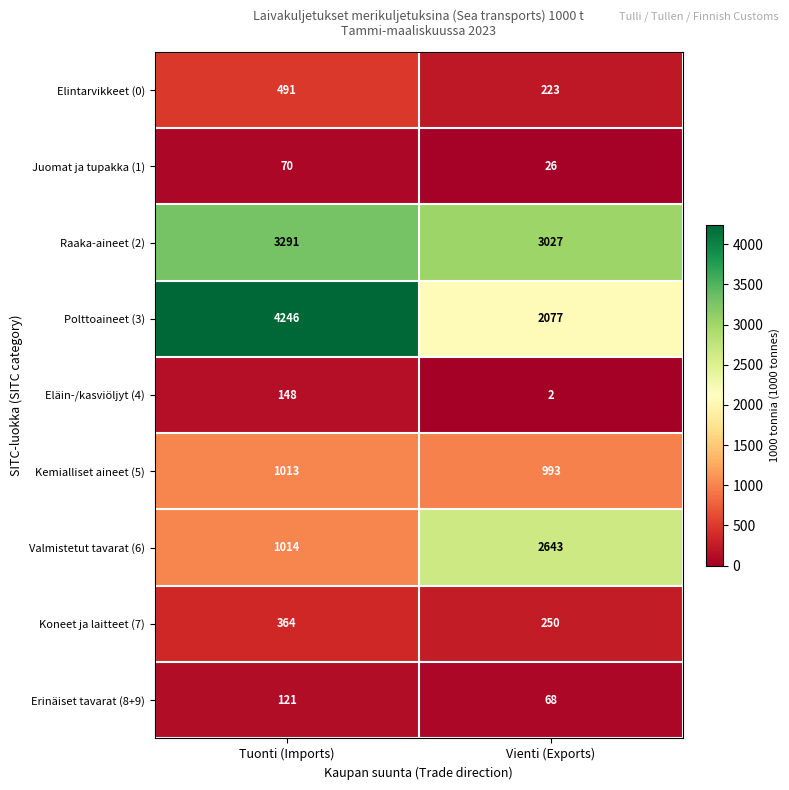

Rank the series by their maximum value, from highest to lowest.

Polttoaineet (3), Raaka-aineet (2), Valmistetut tavarat (6), Kemialliset aineet (5), Elintarvikkeet (0), Koneet ja laitteet (7), Eläin-/kasviöljyt (4), Erinäiset tavarat (8+9), Juomat ja tupakka (1)